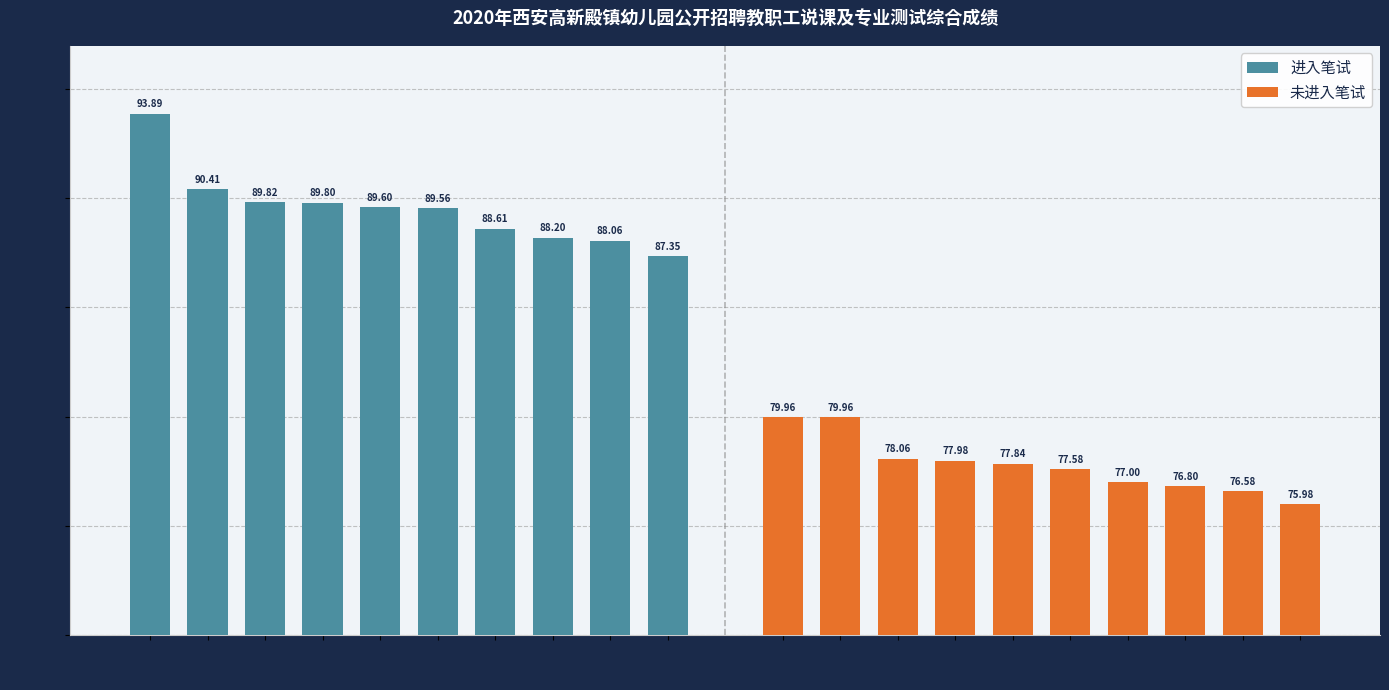

Is it true that 进入笔试 equals 89.8 at 郭冲?

True